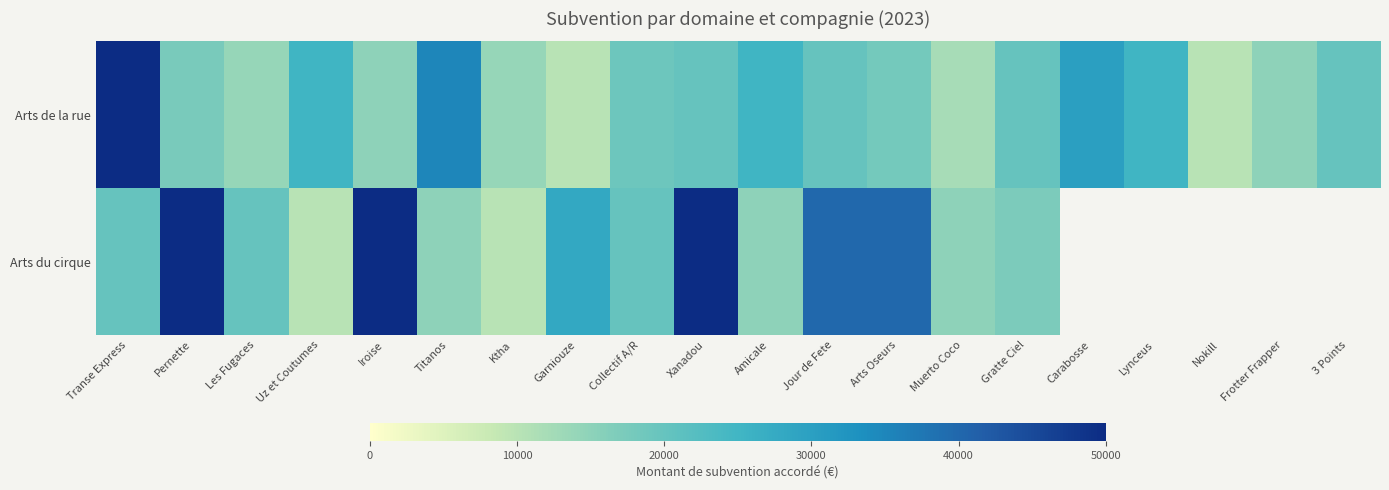

How many values in Arts du cirque are above zero?

15